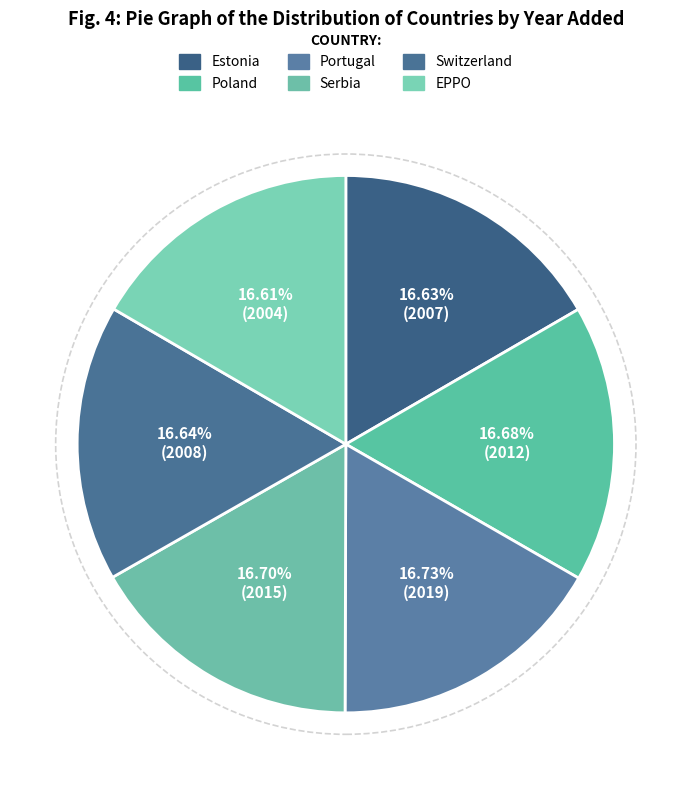

Rank the categories by value from lowest to highest.

EPPO, Estonia, Switzerland, Poland, Serbia, Portugal